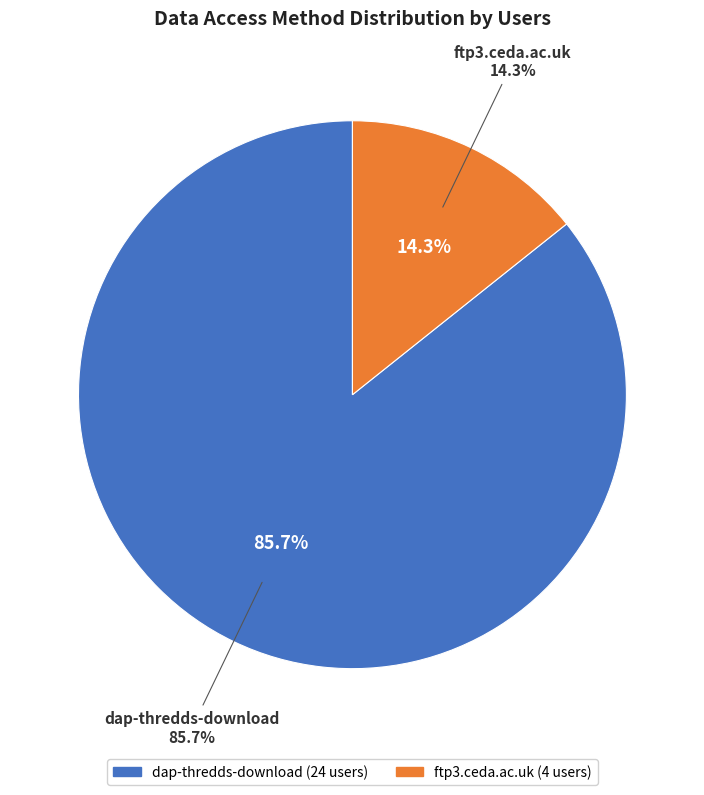

To the nearest percent, what percentage of the pie is ftp3.ceda.ac.uk?

14%